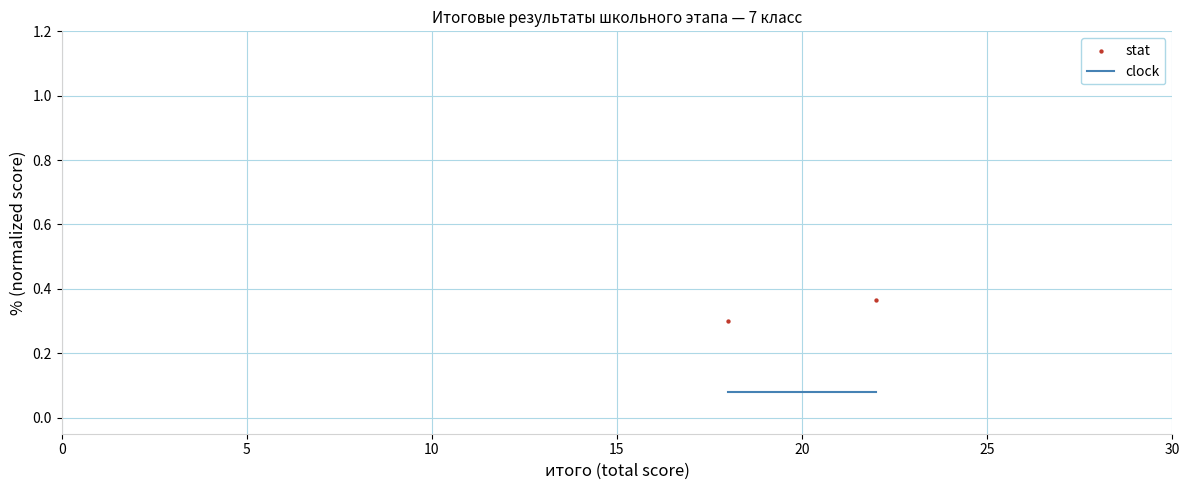

What is the average Y value?

0.3